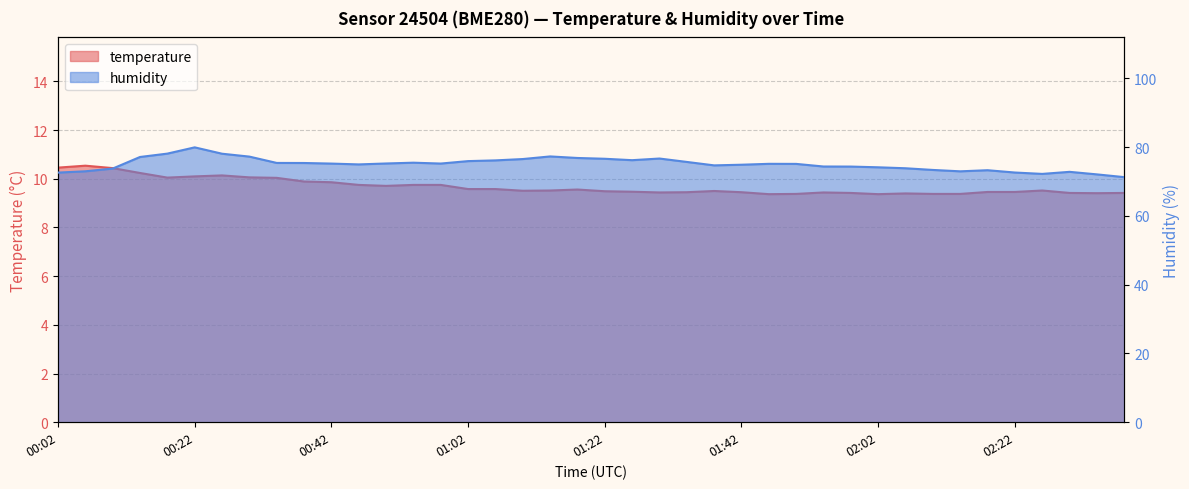

True or false: humidity and temperature intersect in this chart.

False